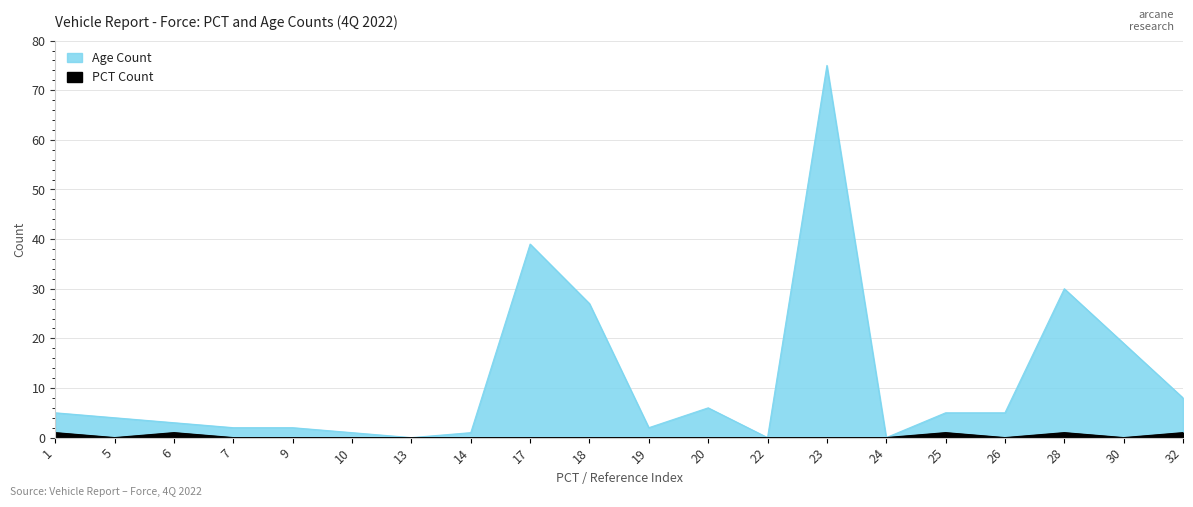

Count the number of data series in this chart.

2